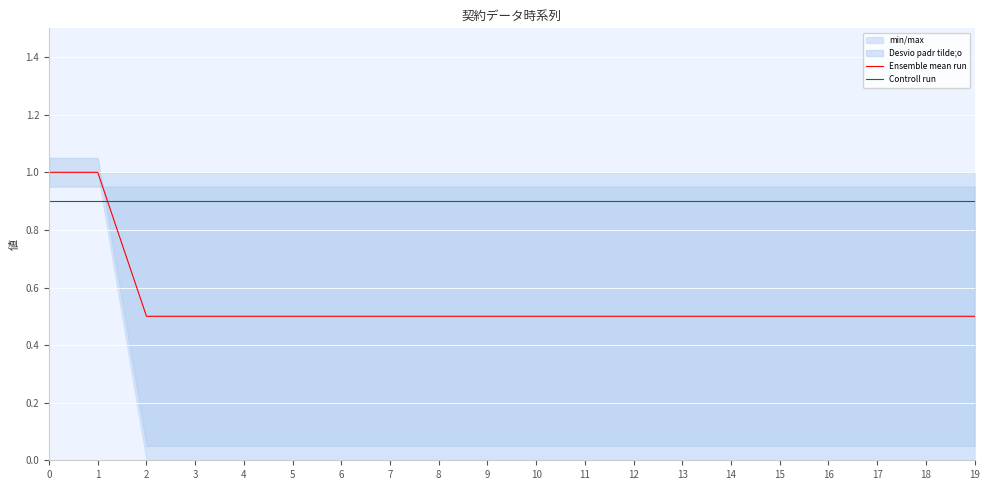

Is the value of Controll run at 18 greater than the value of Ensemble mean run at 0?

No